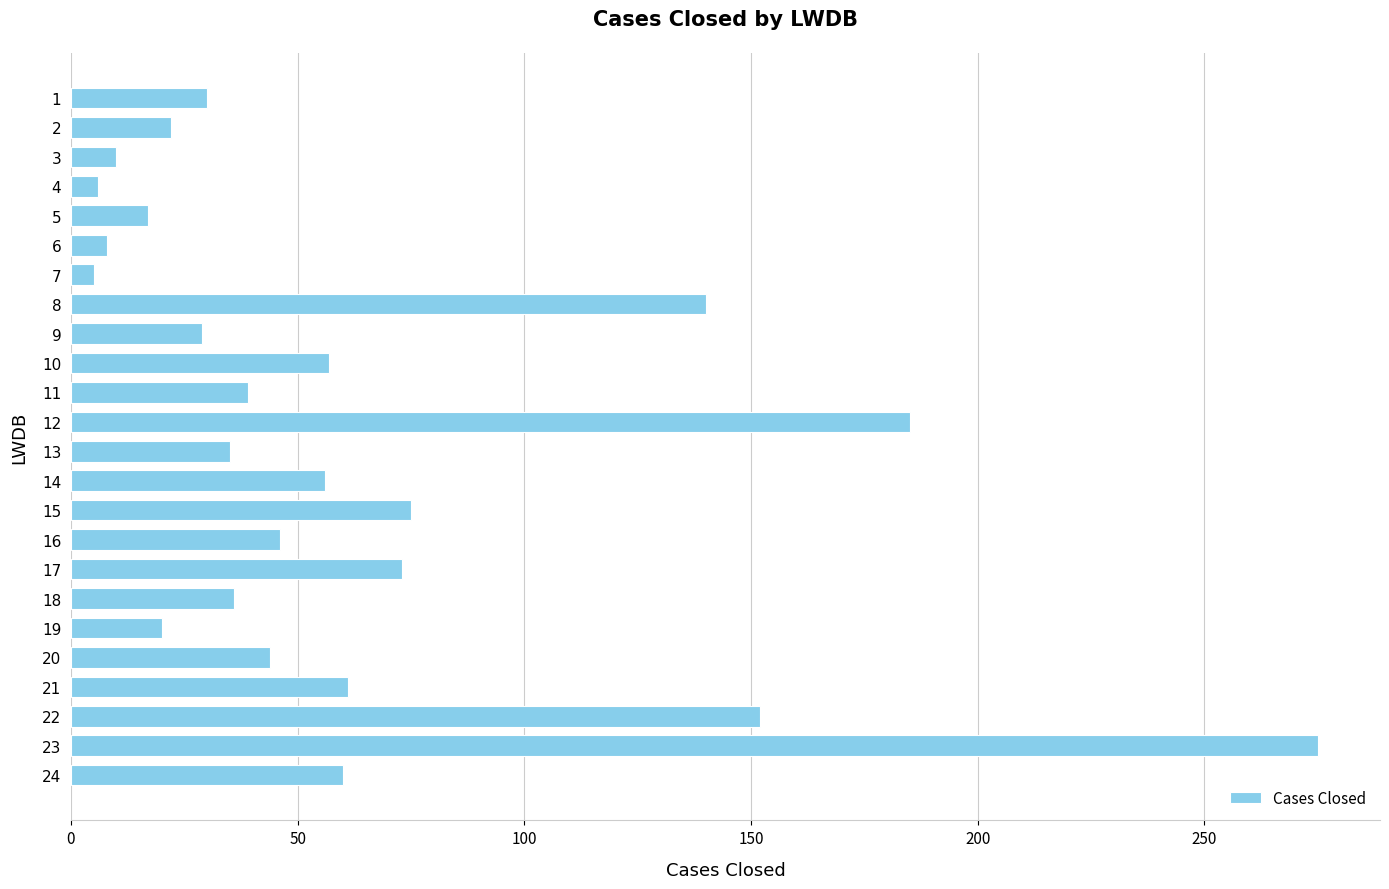

What is the average value?

62